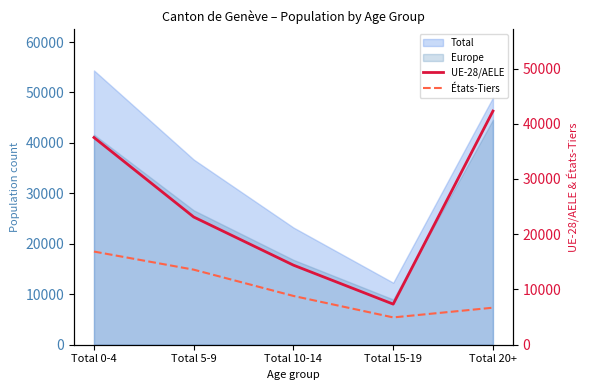

Which has a higher value, Total 15-19 or Total 5-9?

Total 5-9